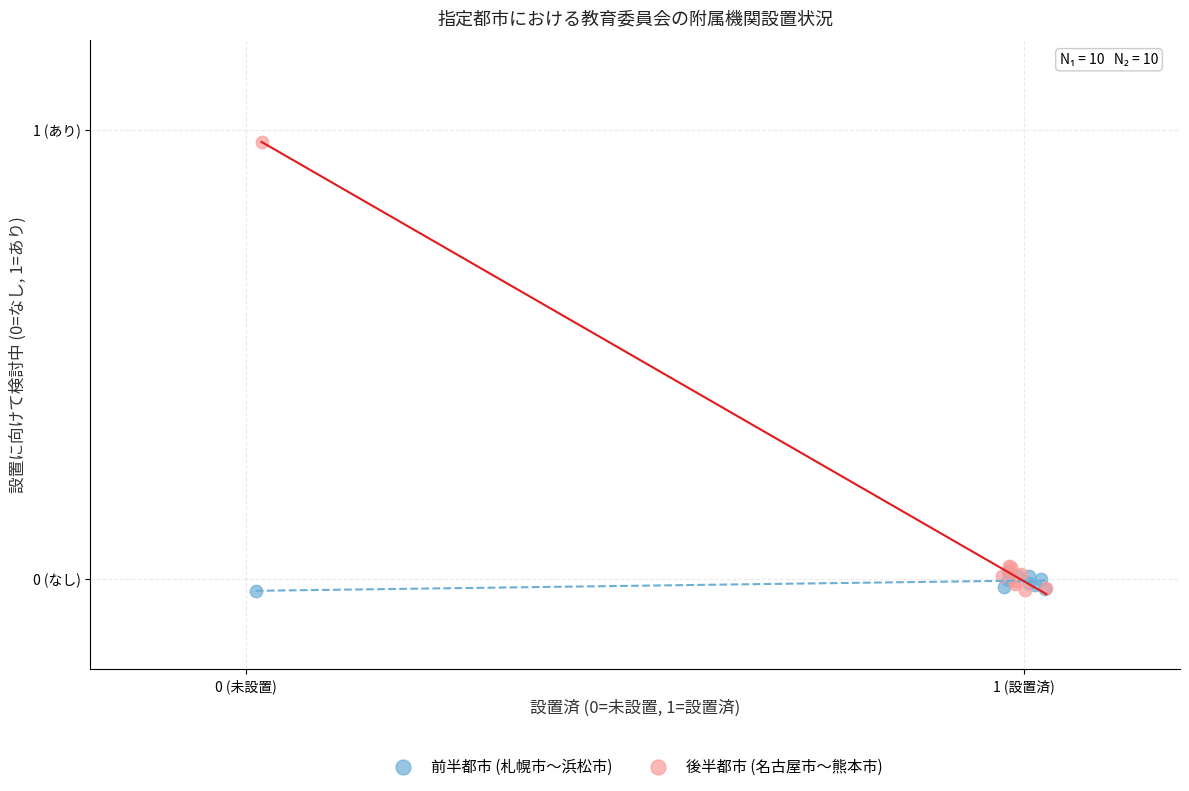

What are all the series names shown in the legend?

前半都市 (札幌市〜浜松市), 後半都市 (名古屋市〜熊本市)